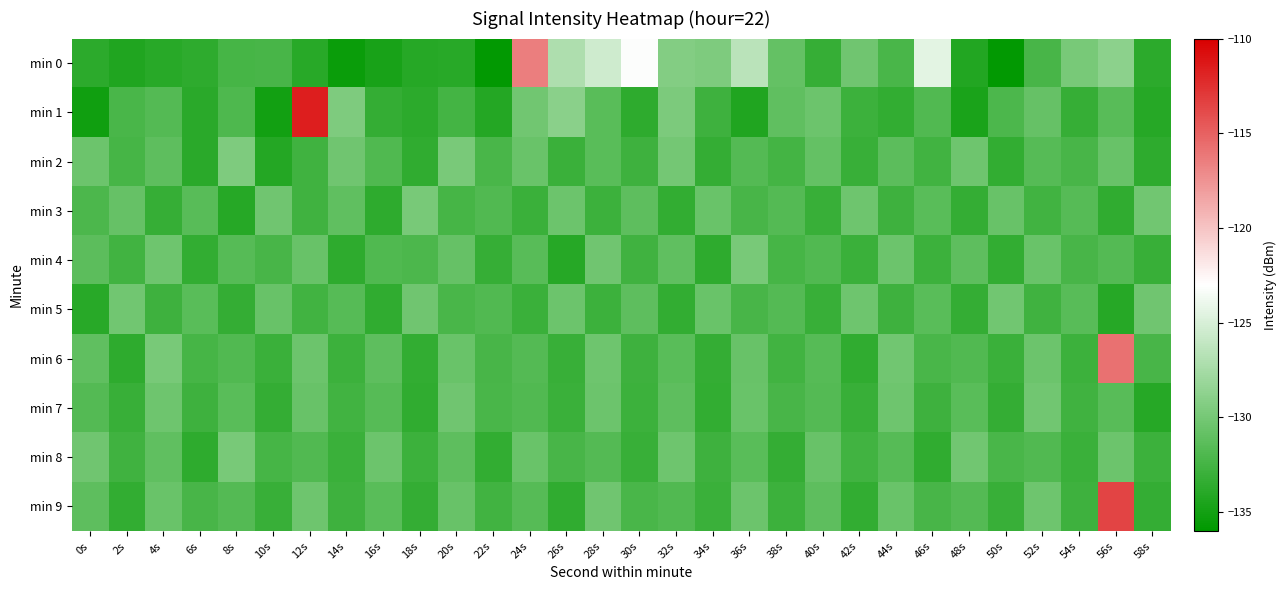

Reading left to right, extract all data points from this chart.

min 0: 0s=-133.7	2s=-134.3	4s=-133.9	6s=-133.6	8s=-132.4	10s=-132.3	12s=-134.0	14s=-135.5	16s=-134.7	18s=-134.0	20s=-133.9	22s=-135.9	24s=-116.5	26s=-127.1	28s=-125.5	30s=-123.2	32s=-129.2	34s=-129.5	36s=-126.5	38s=-130.9	40s=-133.2	42s=-130.2	44s=-132.1	46s=-124.4	48s=-134.2	50s=-135.8	52s=-132.3	54s=-129.9	56s=-128.8	58s=-133.7
min 1: 0s=-135.1	2s=-132.2	4s=-131.7	6s=-133.8	8s=-132.0	10s=-135.1	12s=-111.5	14s=-129.5	16s=-133.3	18s=-133.7	20s=-132.5	22s=-134.1	24s=-130.2	26s=-128.9	28s=-131.4	30s=-133.6	32s=-129.7	34s=-132.8	36s=-134.3	38s=-131.1	40s=-130.5	42s=-132.9	44s=-133.4	46s=-131.8	48s=-134.6	50s=-132.1	52s=-130.8	54s=-133.2	56s=-131.5	58s=-134.0
min 2: 0s=-130.5	2s=-132.4	4s=-131.2	6s=-133.8	8s=-129.6	10s=-134.1	12s=-132.7	14s=-130.3	16s=-131.9	18s=-133.5	20s=-129.8	22s=-132.2	24s=-130.6	26s=-133.0	28s=-131.4	30s=-132.8	32s=-130.1	34s=-133.3	36s=-131.7	38s=-132.5	40s=-130.9	42s=-133.1	44s=-131.3	46s=-132.6	48s=-130.4	50s=-133.4	52s=-131.6	54s=-132.3	56s=-130.7	58s=-133.6
min 3: 0s=-132.1	2s=-130.8	4s=-133.2	6s=-131.5	8s=-134.0	10s=-130.3	12s=-132.7	14s=-131.1	16s=-133.6	18s=-129.9	20s=-132.4	22s=-131.8	24s=-133.0	26s=-130.5	28s=-132.9	30s=-131.2	32s=-133.4	34s=-130.6	36s=-132.3	38s=-131.7	40s=-133.1	42s=-130.4	44s=-132.8	46s=-131.4	48s=-133.3	50s=-130.7	52s=-132.6	54s=-131.6	56s=-133.5	58s=-130.2
min 4: 0s=-131.3	2s=-132.6	4s=-130.4	6s=-133.4	8s=-131.6	10s=-132.3	12s=-130.7	14s=-133.6	16s=-131.9	18s=-132.1	20s=-130.8	22s=-133.2	24s=-131.5	26s=-134.0	28s=-130.3	30s=-132.7	32s=-131.1	34s=-133.6	36s=-129.9	38s=-132.4	40s=-131.8	42s=-133.0	44s=-130.5	46s=-132.9	48s=-131.2	50s=-133.4	52s=-130.6	54s=-132.3	56s=-131.7	58s=-133.1
min 5: 0s=-133.9	2s=-130.2	4s=-132.8	6s=-131.4	8s=-133.3	10s=-130.7	12s=-132.6	14s=-131.6	16s=-133.5	18s=-130.3	20s=-132.2	22s=-131.8	24s=-133.0	26s=-130.5	28s=-132.9	30s=-131.2	32s=-133.4	34s=-130.6	36s=-132.3	38s=-131.7	40s=-133.1	42s=-130.4	44s=-132.8	46s=-131.4	48s=-133.3	50s=-130.2	52s=-132.7	54s=-131.5	56s=-134.0	58s=-130.3
min 6: 0s=-131.1	2s=-133.6	4s=-129.9	6s=-132.4	8s=-131.8	10s=-133.0	12s=-130.5	14s=-132.9	16s=-131.2	18s=-133.4	20s=-130.6	22s=-132.3	24s=-131.7	26s=-133.1	28s=-130.4	30s=-132.8	32s=-131.4	34s=-133.3	36s=-130.7	38s=-132.6	40s=-131.6	42s=-133.5	44s=-130.2	46s=-132.2	48s=-131.8	50s=-133.0	52s=-130.5	54s=-132.9	56s=-115.8	58s=-132.3
min 7: 0s=-131.7	2s=-133.1	4s=-130.4	6s=-132.8	8s=-131.4	10s=-133.3	12s=-130.7	14s=-132.6	16s=-131.6	18s=-133.5	20s=-130.3	22s=-132.2	24s=-131.8	26s=-133.0	28s=-130.5	30s=-132.9	32s=-131.2	34s=-133.4	36s=-130.6	38s=-132.3	40s=-131.7	42s=-133.1	44s=-130.4	46s=-132.8	48s=-131.4	50s=-133.3	52s=-130.2	54s=-132.7	56s=-131.5	58s=-134.0
min 8: 0s=-130.3	2s=-132.7	4s=-131.1	6s=-133.6	8s=-129.9	10s=-132.4	12s=-131.8	14s=-133.0	16s=-130.5	18s=-132.9	20s=-131.2	22s=-133.4	24s=-130.6	26s=-132.3	28s=-131.7	30s=-133.1	32s=-130.4	34s=-132.8	36s=-131.4	38s=-133.3	40s=-130.7	42s=-132.6	44s=-131.6	46s=-133.5	48s=-130.2	50s=-132.2	52s=-131.8	54s=-133.0	56s=-130.5	58s=-132.9
min 9: 0s=-131.2	2s=-133.4	4s=-130.6	6s=-132.3	8s=-131.7	10s=-133.1	12s=-130.4	14s=-132.8	16s=-131.4	18s=-133.3	20s=-130.7	22s=-132.6	24s=-131.6	26s=-133.5	28s=-130.3	30s=-132.2	32s=-131.8	34s=-133.0	36s=-130.5	38s=-132.9	40s=-131.2	42s=-133.4	44s=-130.6	46s=-132.3	48s=-131.7	50s=-133.1	52s=-130.4	54s=-132.8	56s=-113.5	58s=-133.3